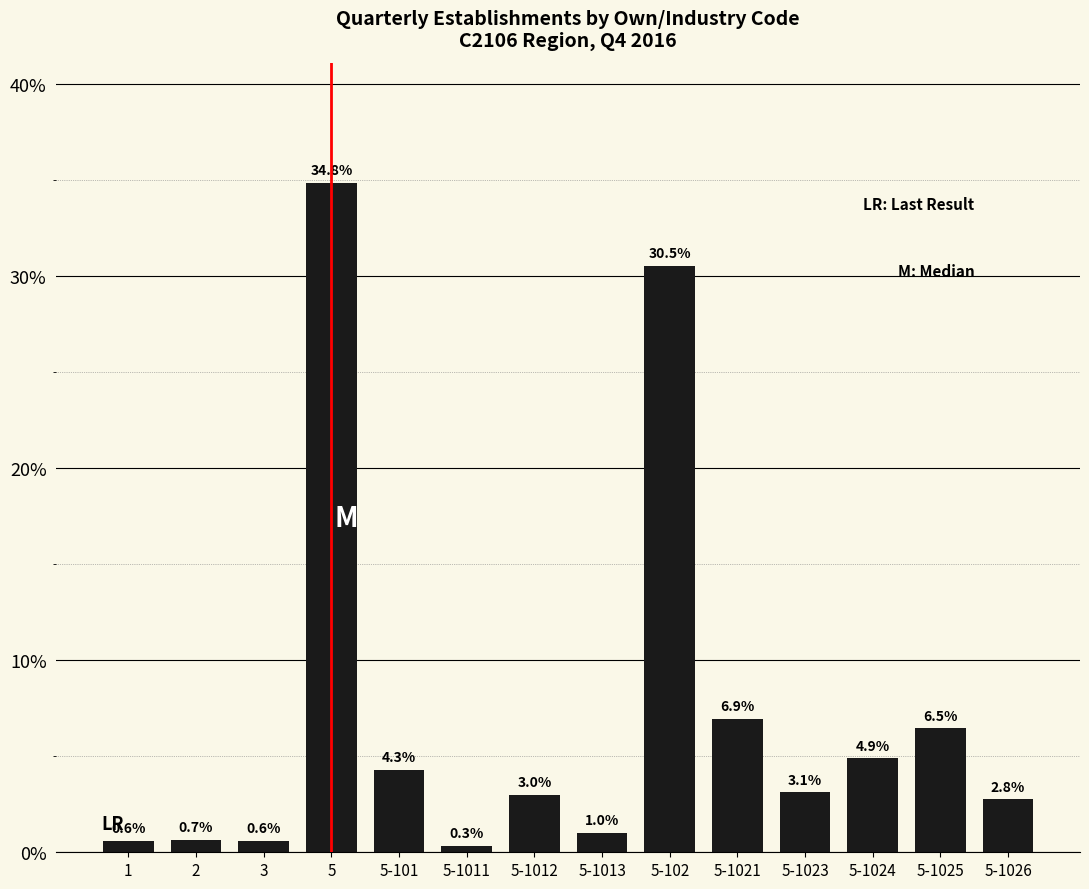

Count the number of categories in the chart.

14